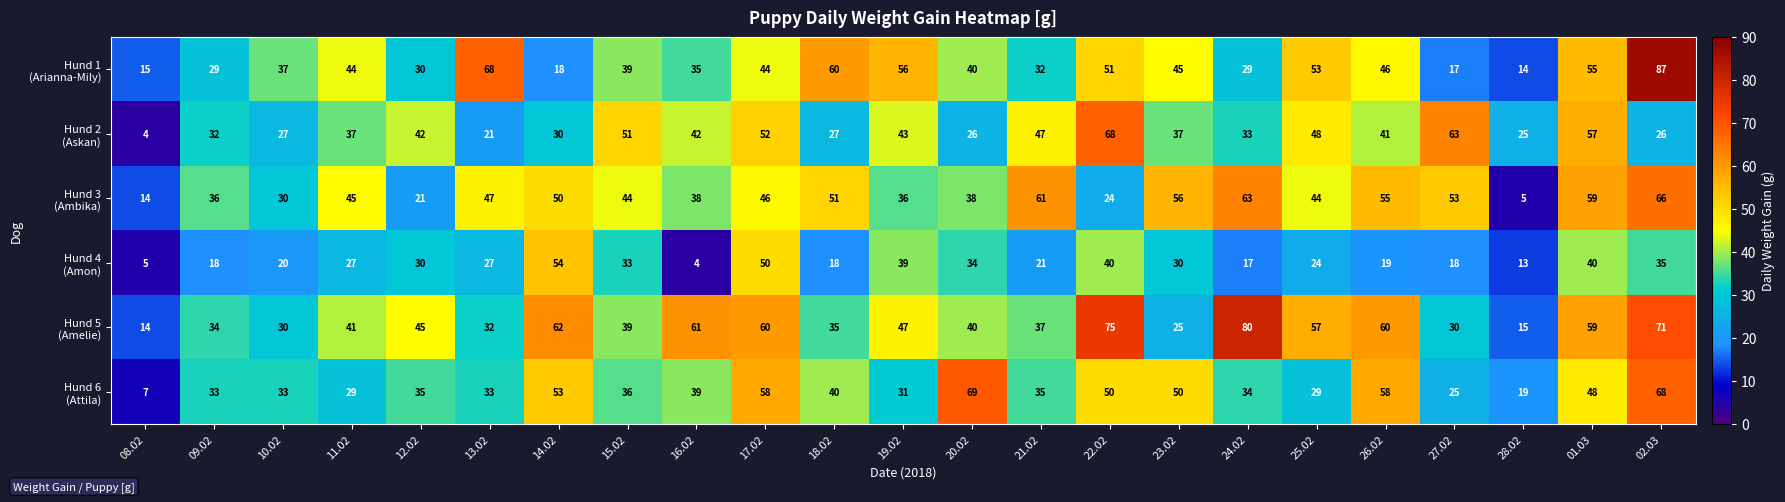

What is the spread (max minus min) of values at 26.02?

41